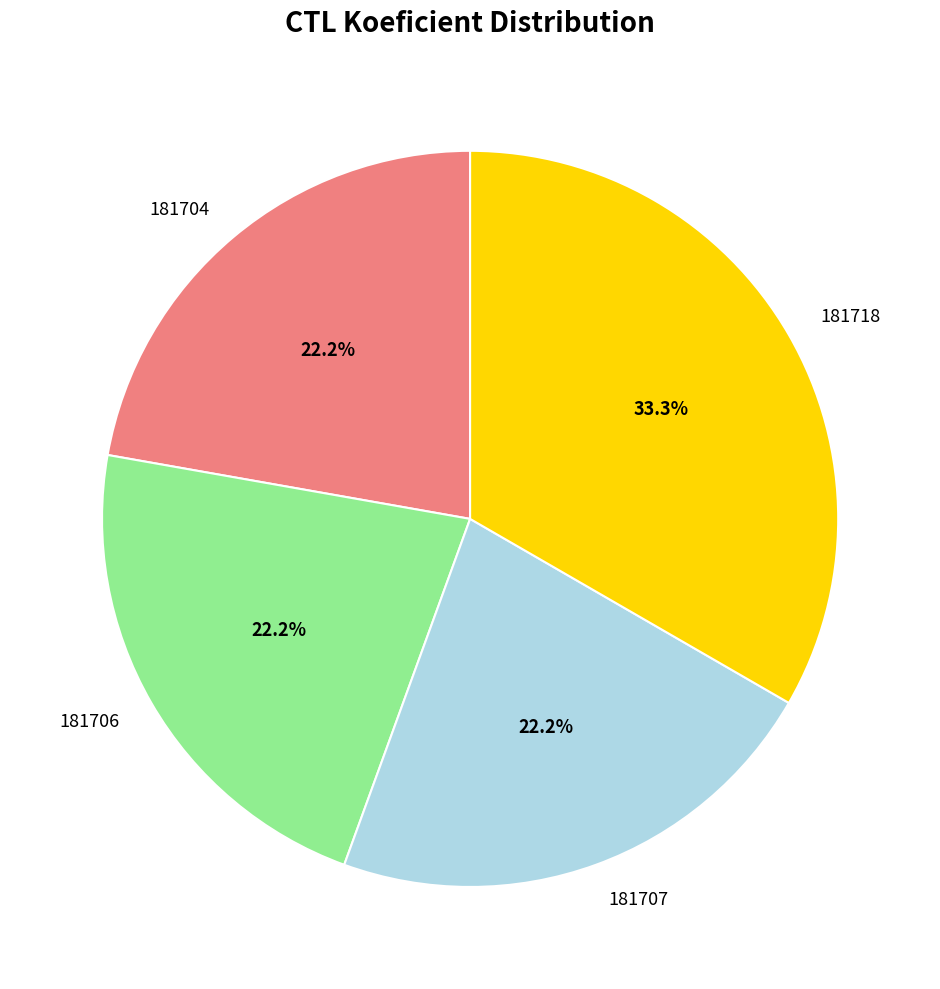

The 181704 slice represents 22% of the pie. True or false?

True